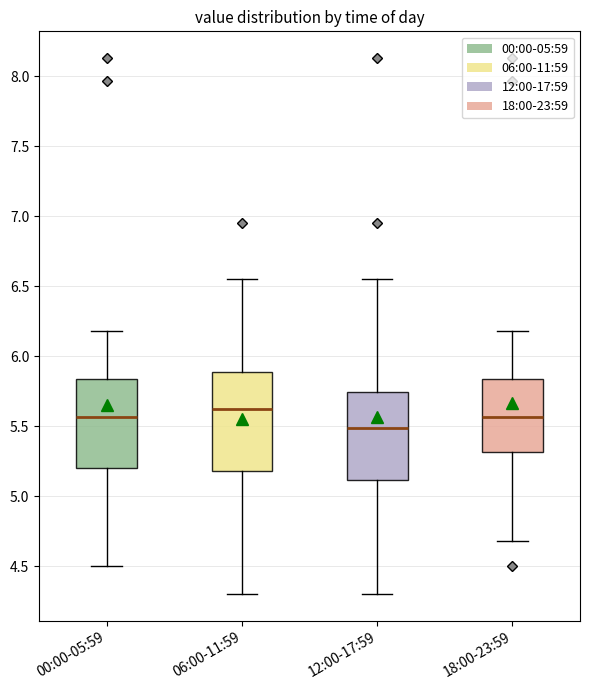

Which box's median line is the lowest?

12:00-17:59